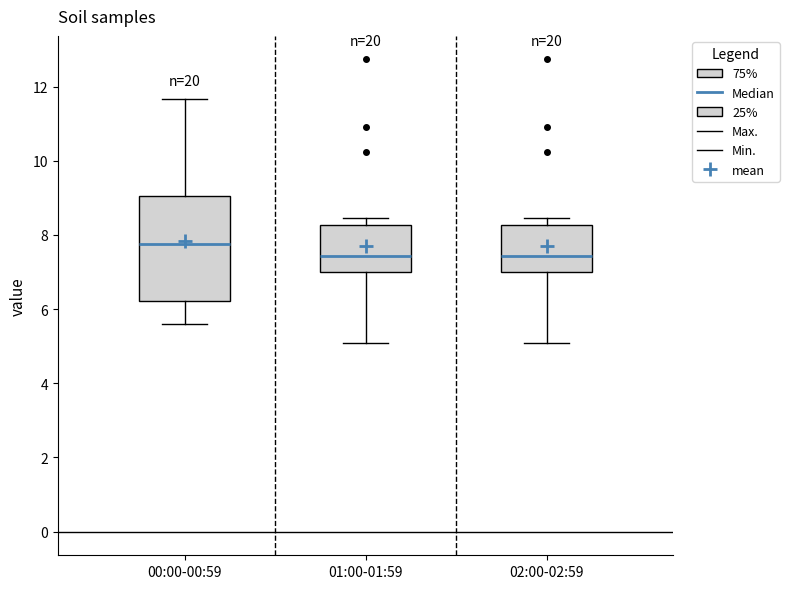

Reading left to right, read every box against the y-axis: the position of its median line, the range the box covers, and the ends of its whiskers. The values are not printed on the chart, so give them approximately, as read against the axis.

00:00-00:59: median 7.8, box 6.2 to 9.0, whiskers 5.6 to 11.6
01:00-01:59: median 7.4, box 7.0 to 8.2, whiskers 5.2 to 8.4
02:00-02:59: median 7.4, box 7.0 to 8.2, whiskers 5.2 to 8.4